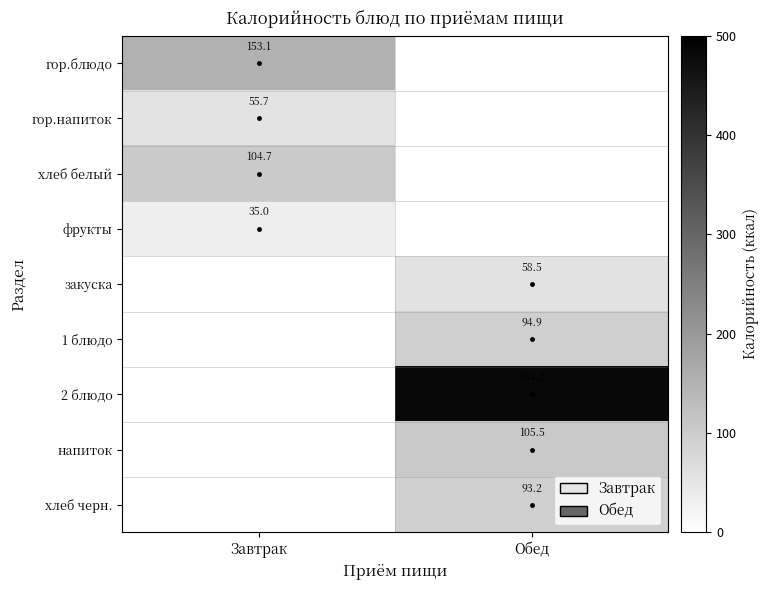

The хлеб белый series shows 104.7 at Завтрак. True or false?

True